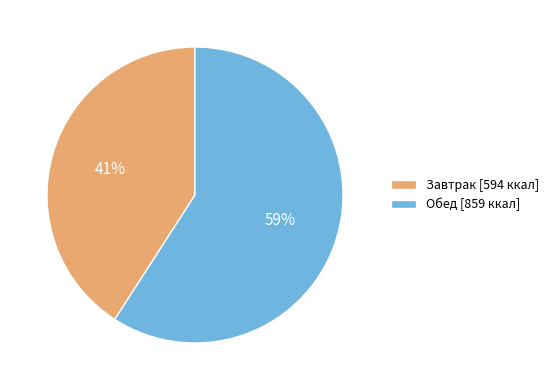

To the nearest percent, what is the difference between the Завтрак and Обед slice percentages?

18%